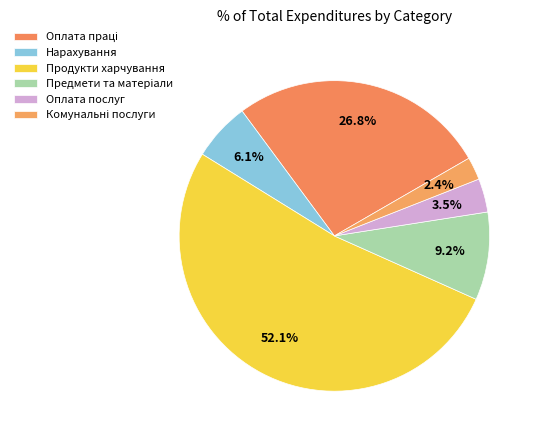

What percentage is the Оплата послуг slice, to the nearest percent?

3%